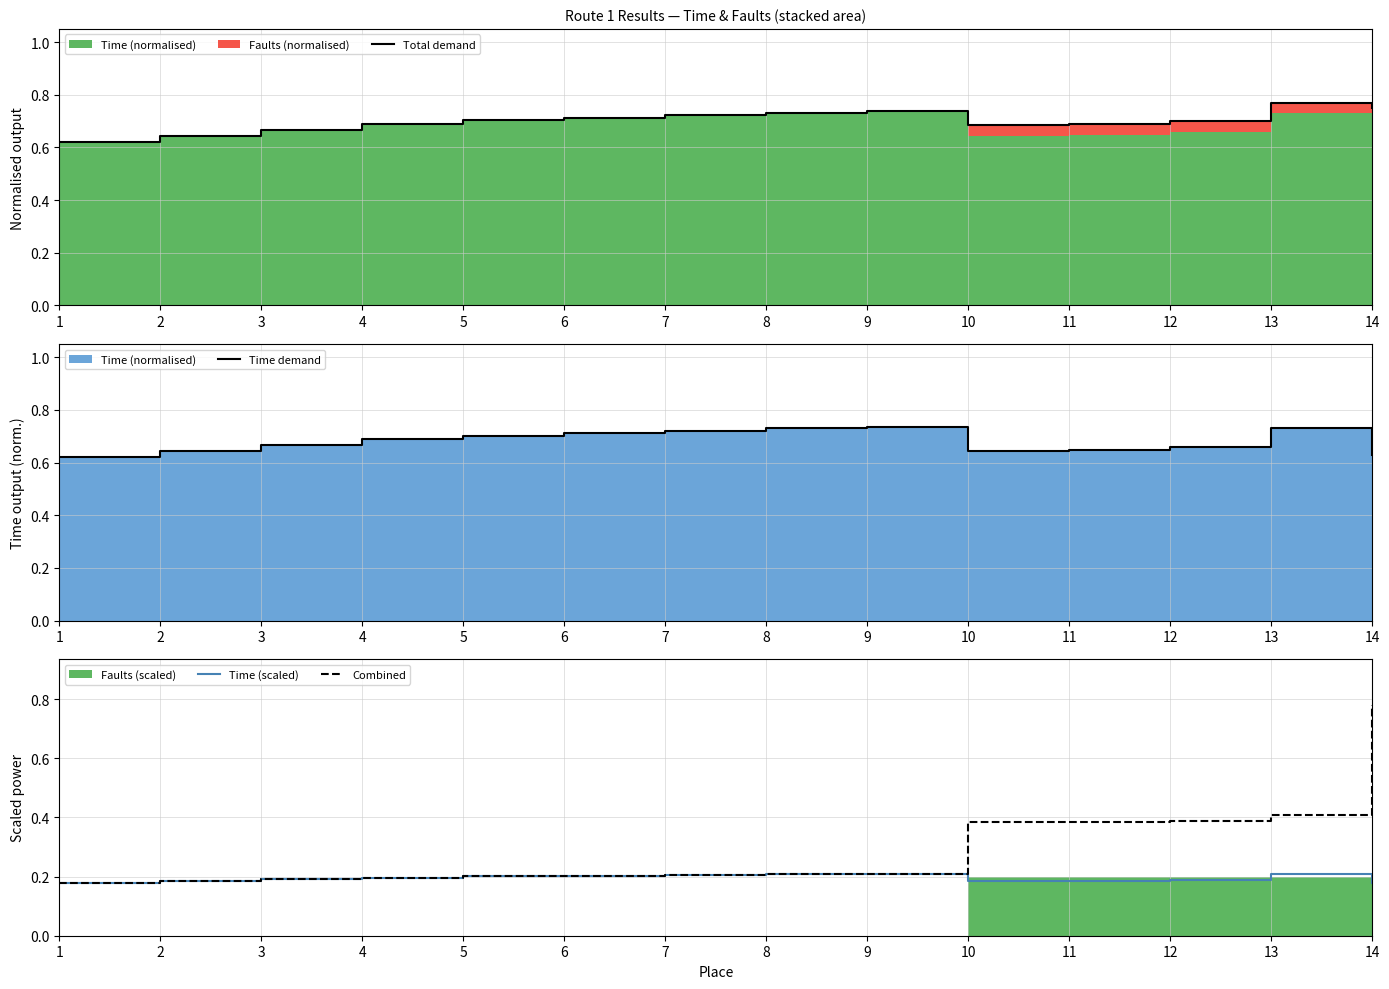

Is it true that Combined equals 0.6 at 10?

False